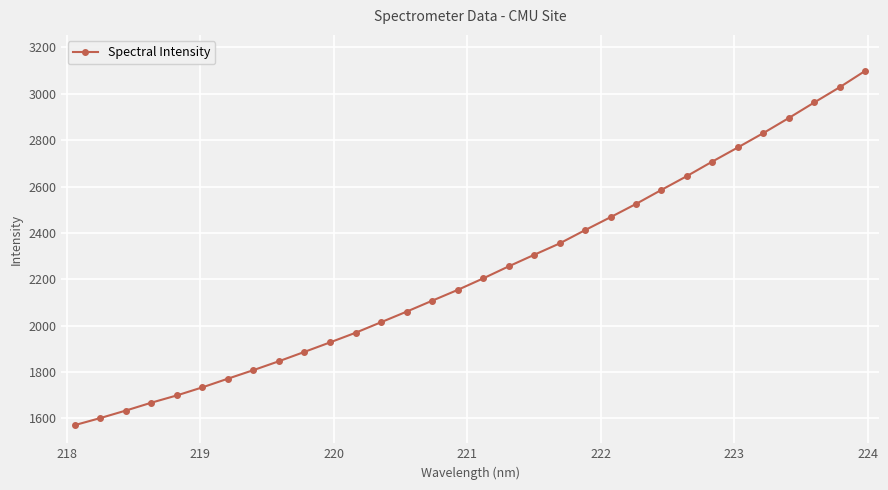

What is the difference between the maximum and minimum values?

1528.8